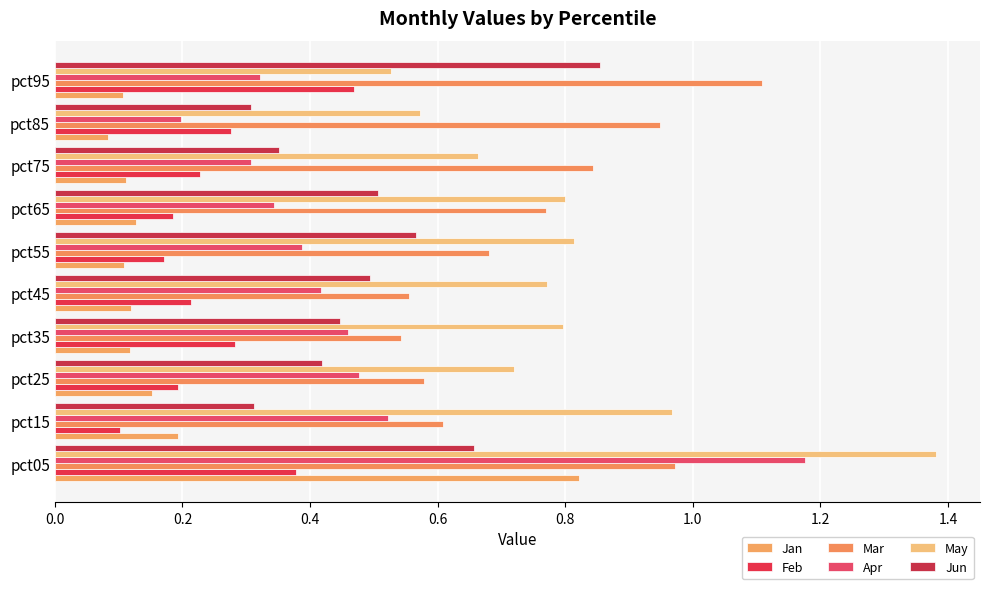

What is the maximum value for Jan?

0.8